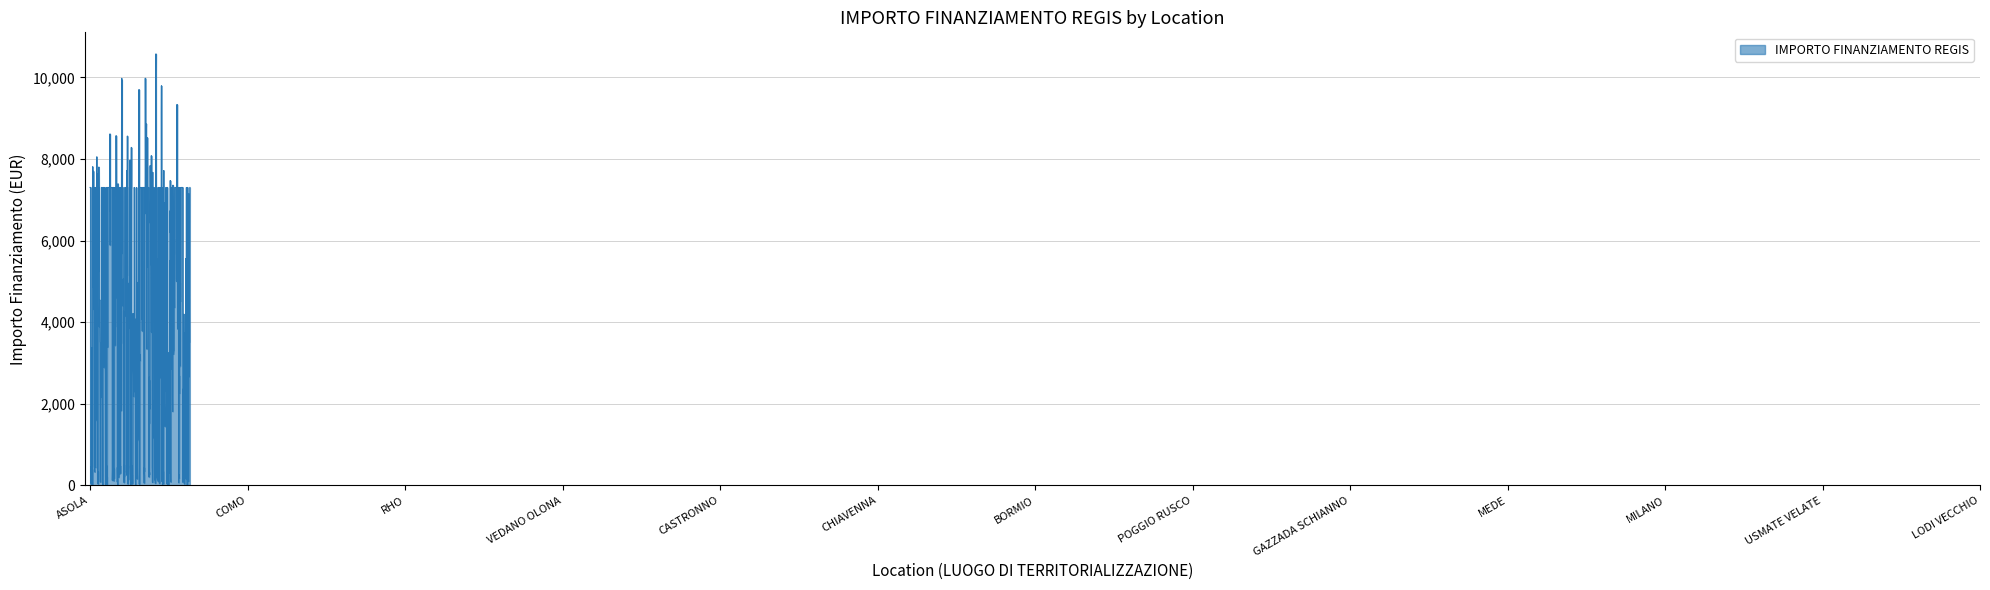

What is the difference between the maximum and minimum values?

10571.6